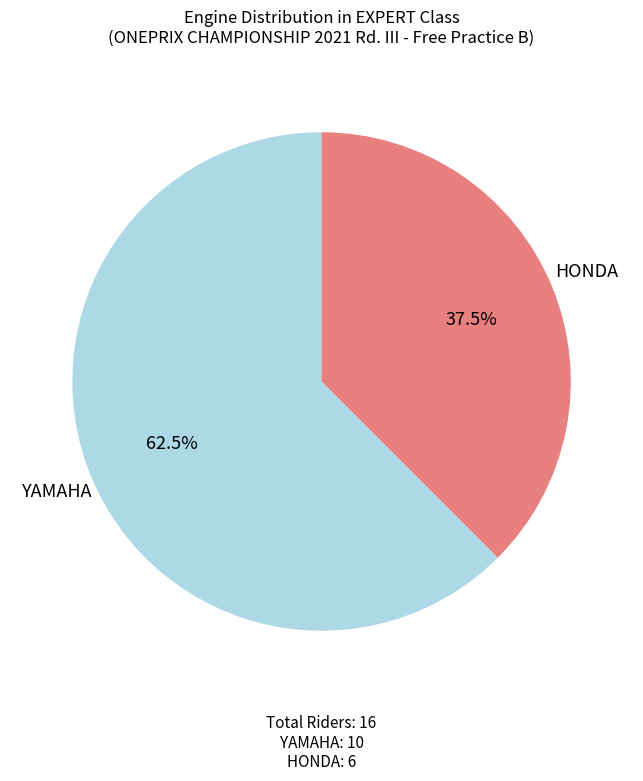

Does any single category account for the majority?

Yes